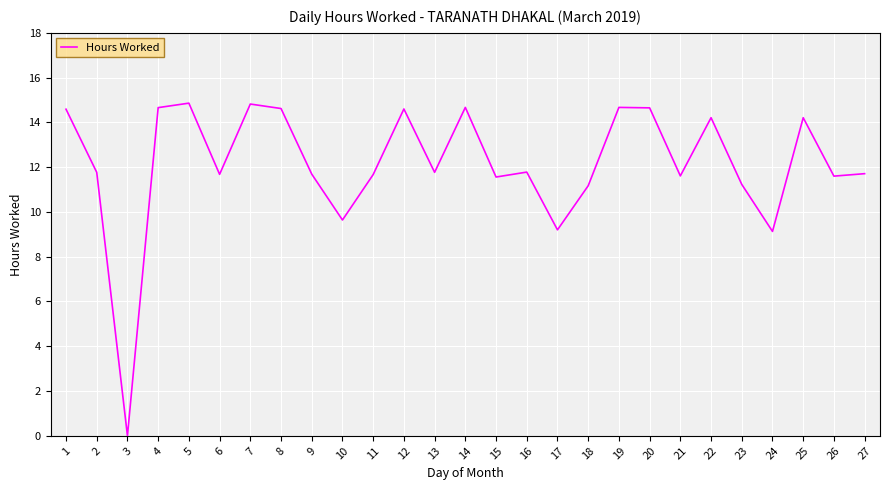

What is the approximate value at 1?

14.6